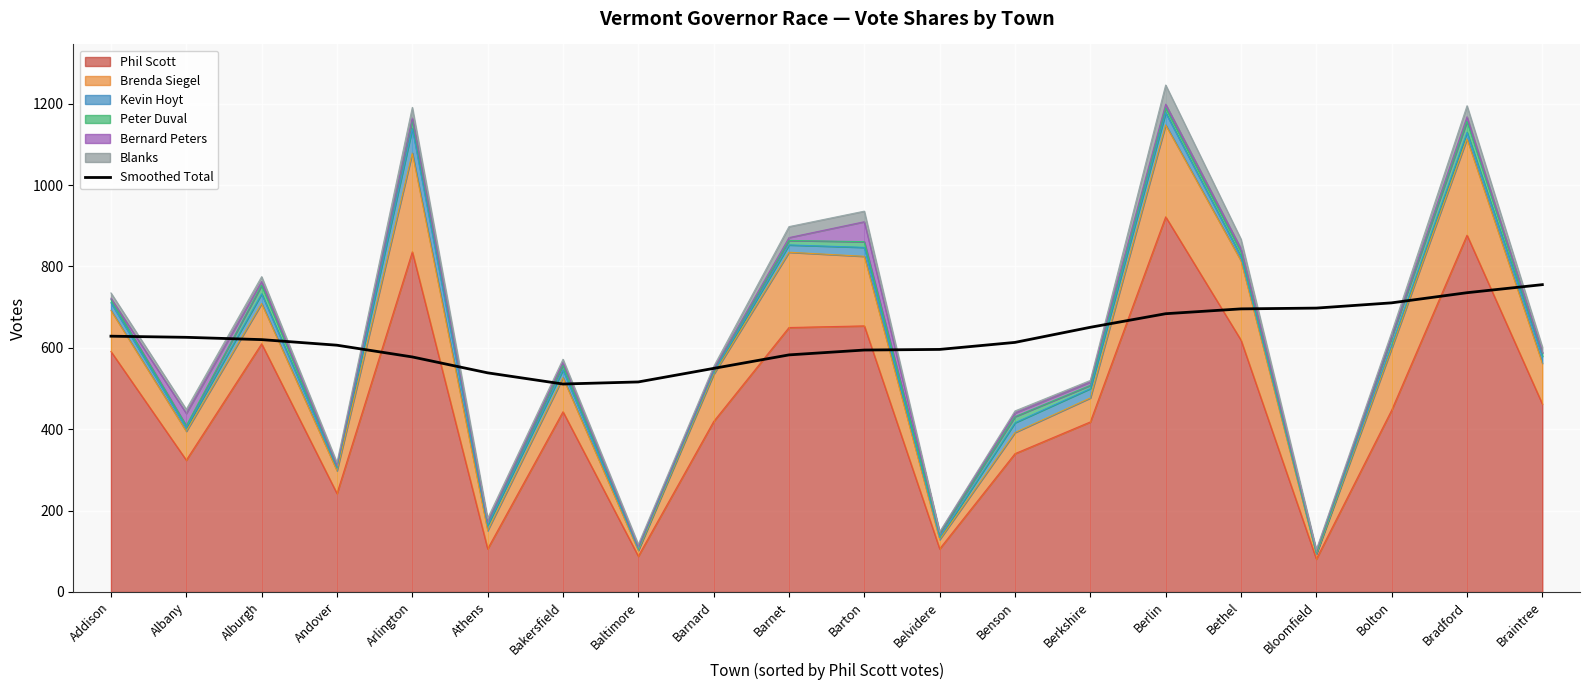

The value at Benson is 613.4. True or false?

True